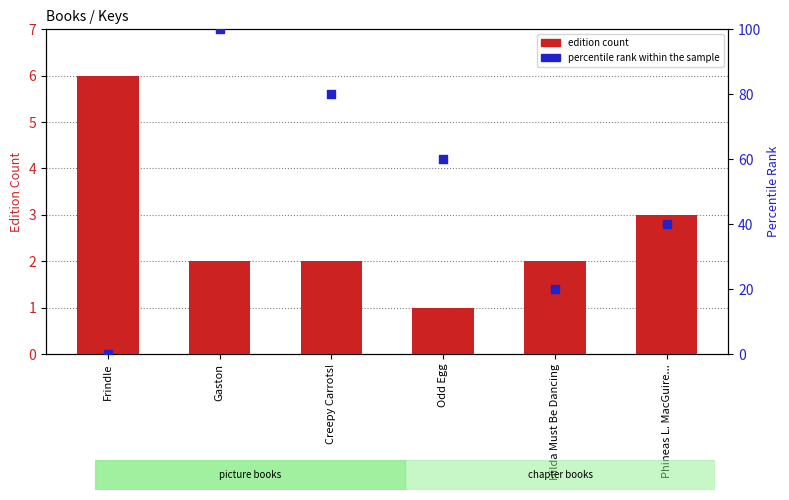

Which series reaches the maximum Y coordinate?

percentile rank within the sample